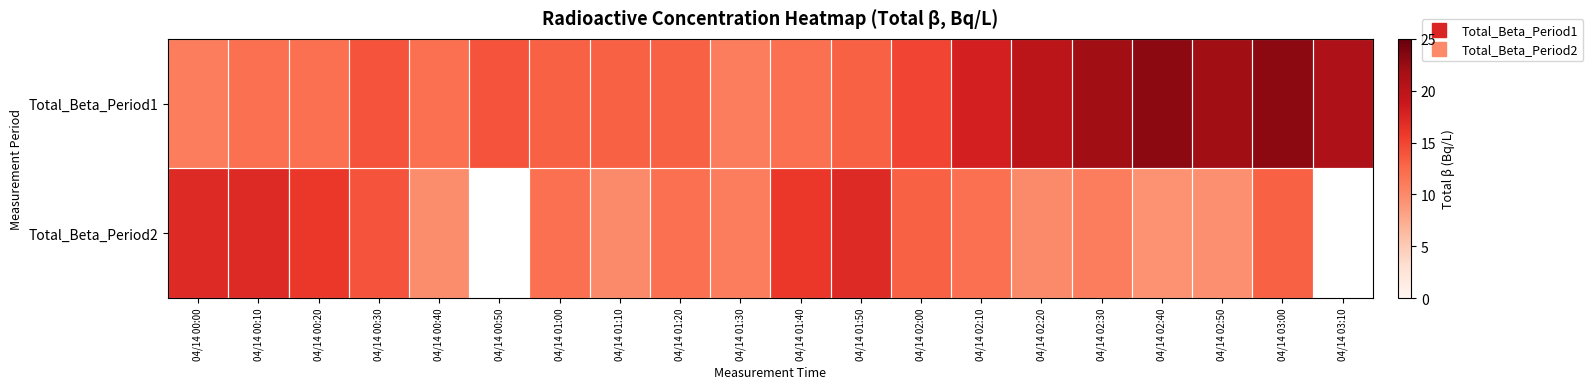

What is the sum of the Total_Beta_Period2 values at 04/14 00:40 and 04/14 00:20?

25.7